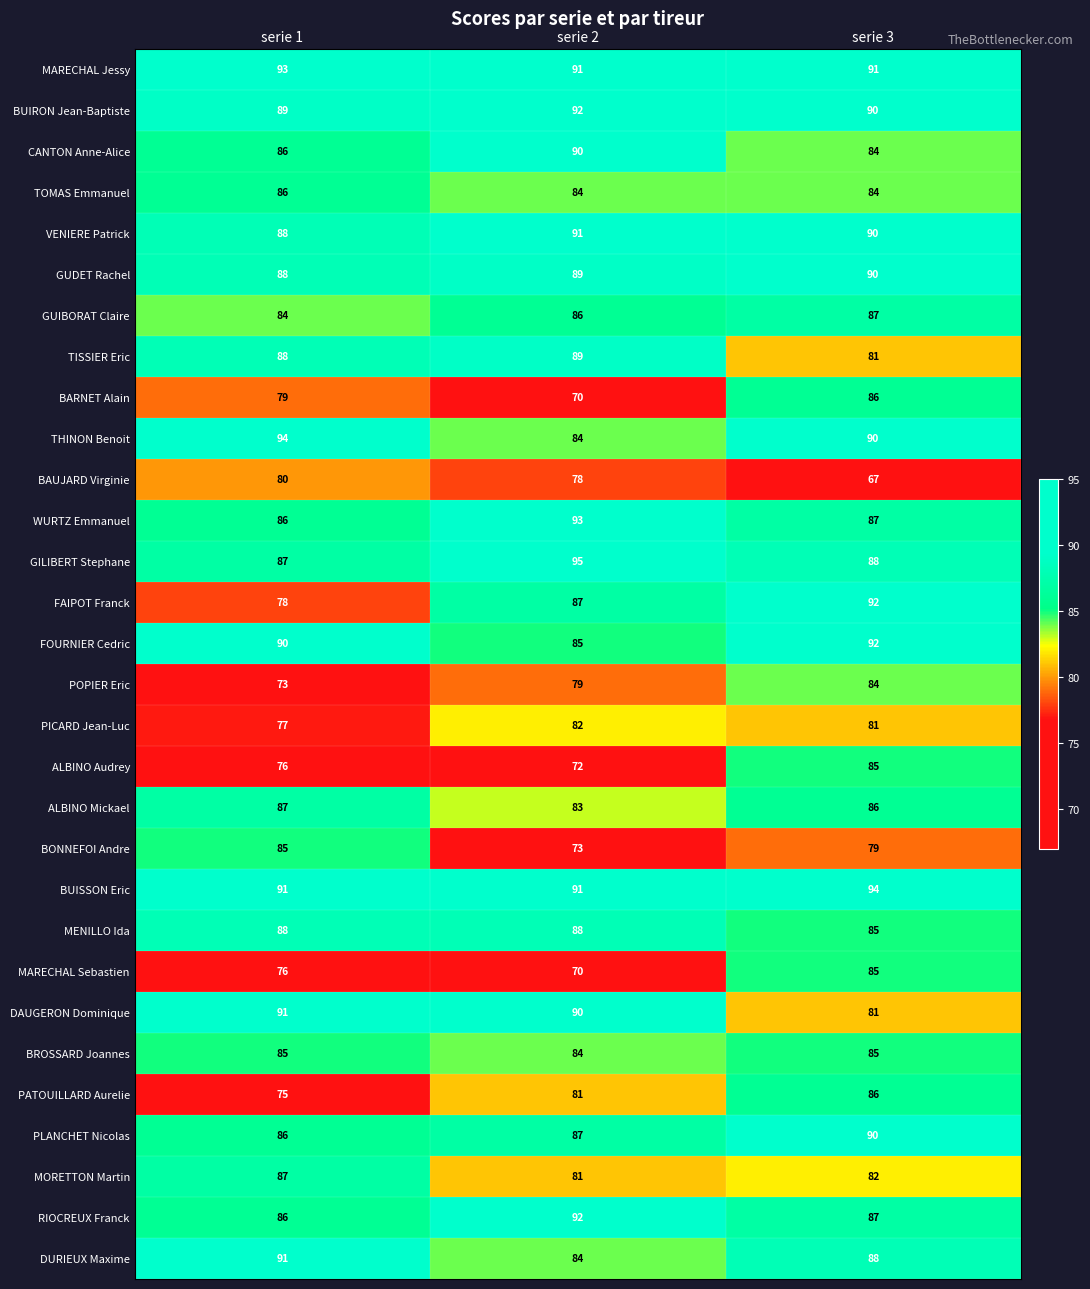

How many distinct data groups are displayed?

30